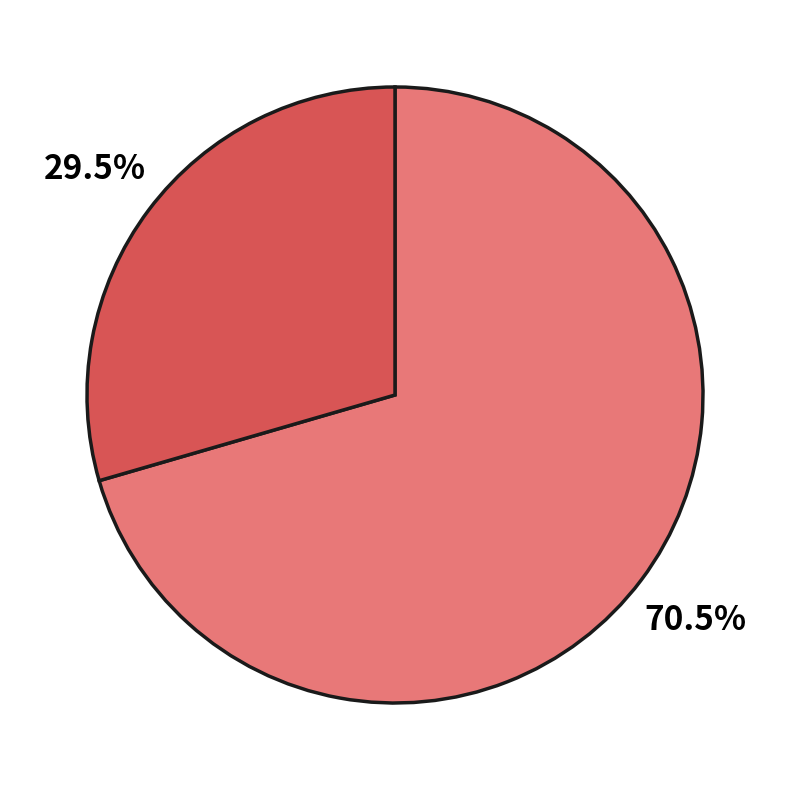

To the nearest percent, what is the average slice percentage?

50%